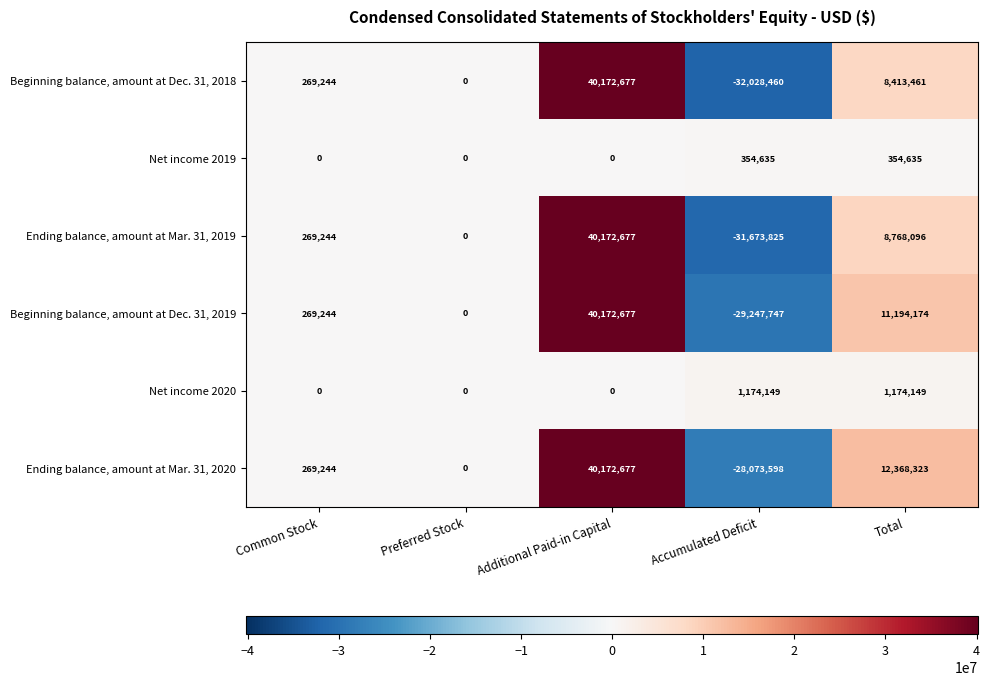

The Beginning balance, amount at Dec. 31, 2018 series shows 8413461 at Total. True or false?

True